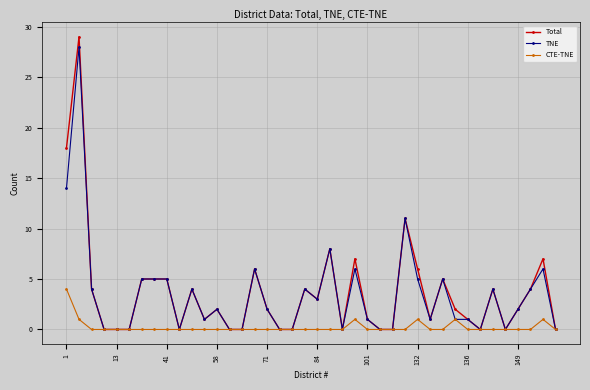

Which series has the largest range (max minus min)?

Total